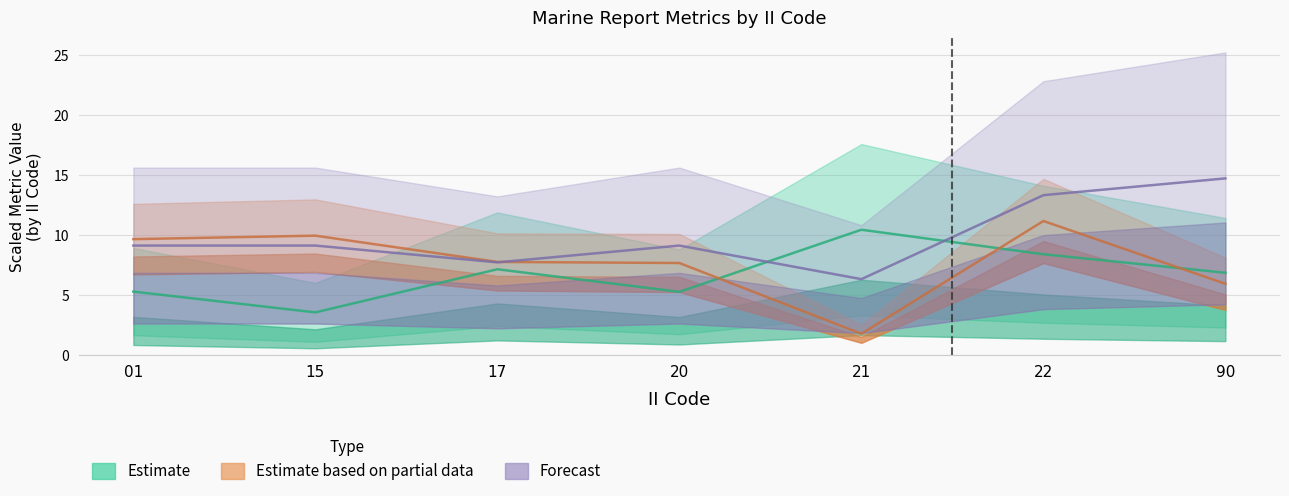

Reading left to right, list all the values displayed in this chart.

Avg LAT: 5.3	3.5	7.1	5.2	10.4	8.4	6.8
Avg LONG: 9.6	9.9	7.7	7.6	1.7	11.1	5.9
Avg RPT_LEN: 9.1	9.1	7.7	9.1	6.3	13.3	14.7